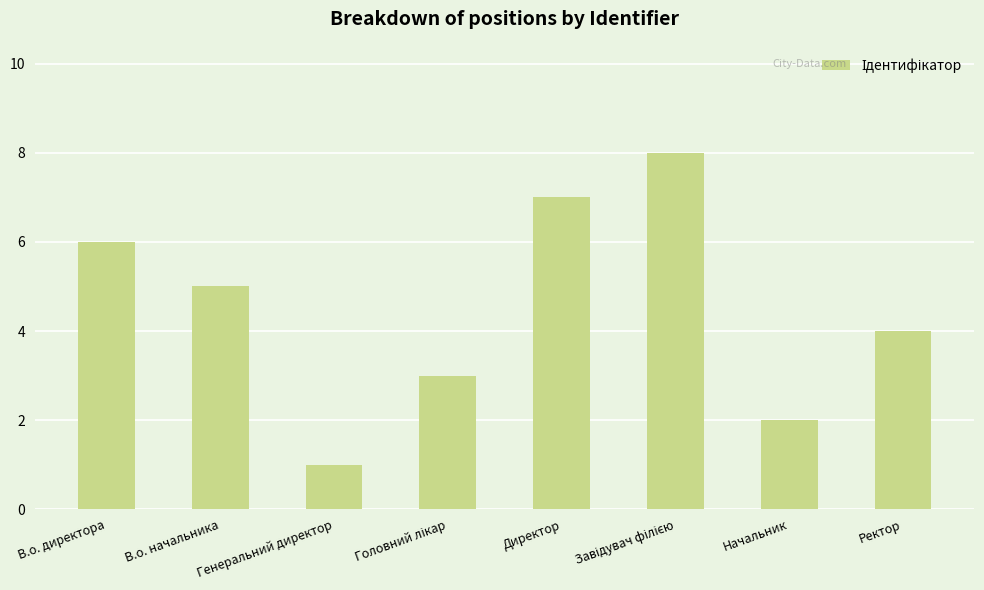

What is the smallest value displayed?

1